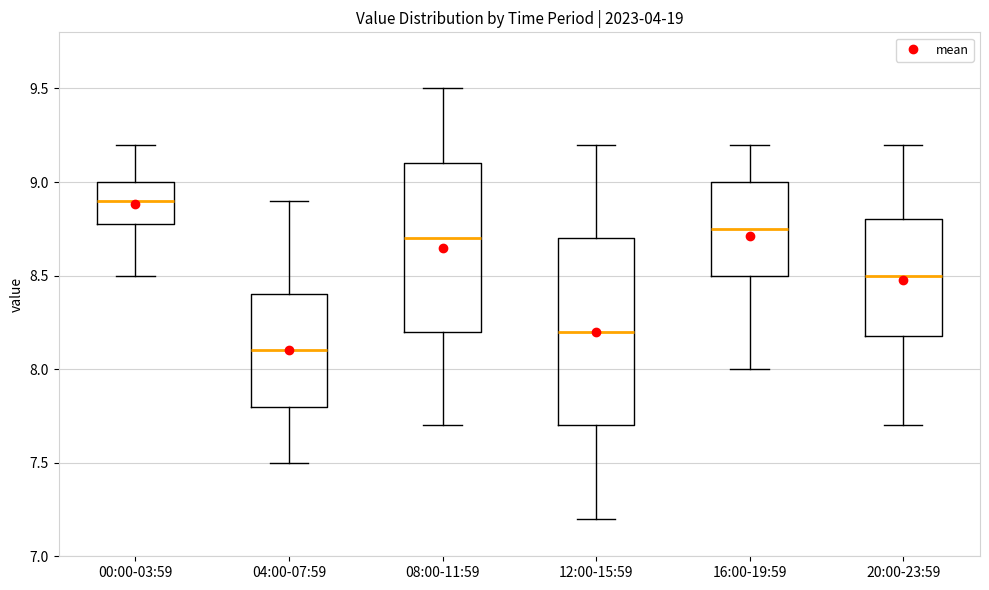

Comparing the boxes themselves (not the whiskers), which one is the tallest?

12:00-15:59